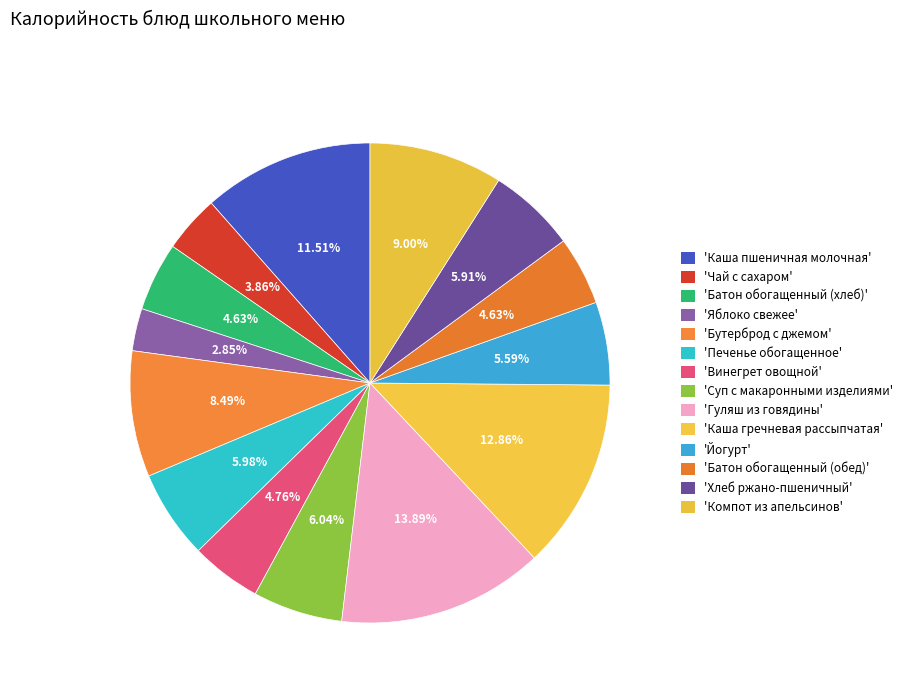

Rank the categories by value from lowest to highest.

Яблоко свежее, Чай с сахаром, Батон обогащенный (хлеб), Батон обогащенный (обед), Винегрет овощной, Йогурт, Хлеб ржано-пшеничный, Печенье обогащенное, Суп с макаронными изделиями, Бутерброд с джемом, Компот из апельсинов, Каша пшеничная молочная, Каша гречневая рассыпчатая, Гуляш из говядины